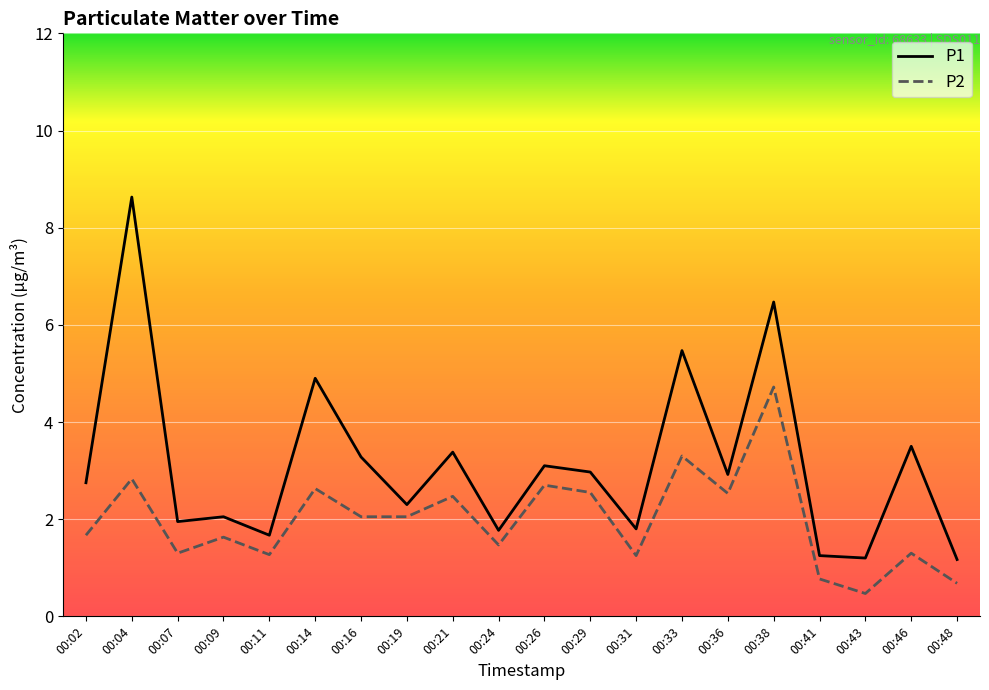

In P1, how many points are higher than both neighbors (excluding endpoints)?

8